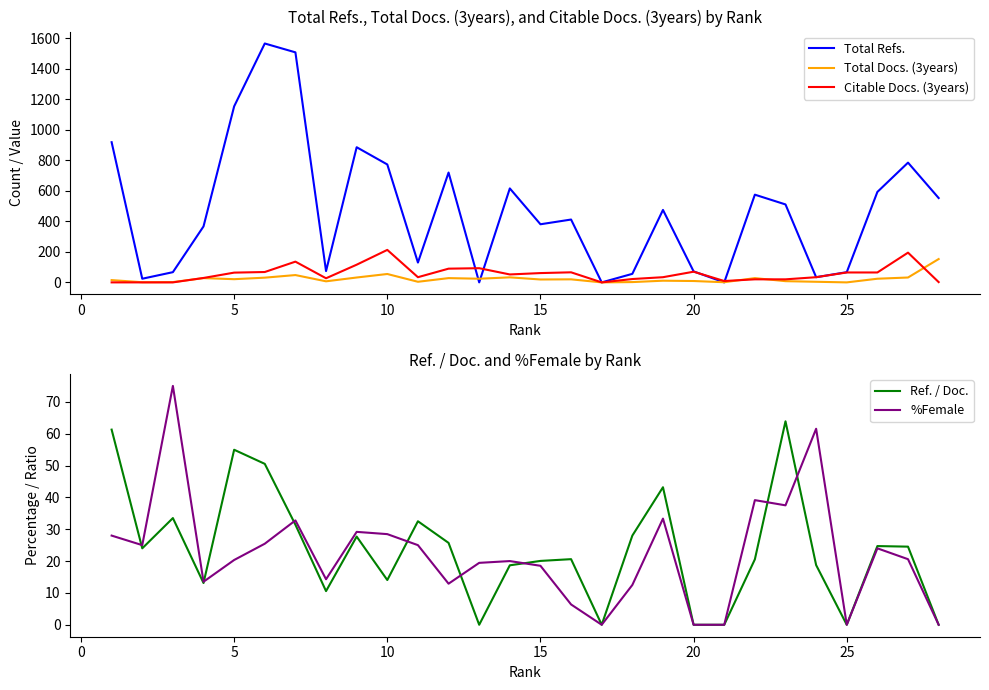

Which series ends up on top after the final intersection of Total Docs. (3years) and %Female?

%Female